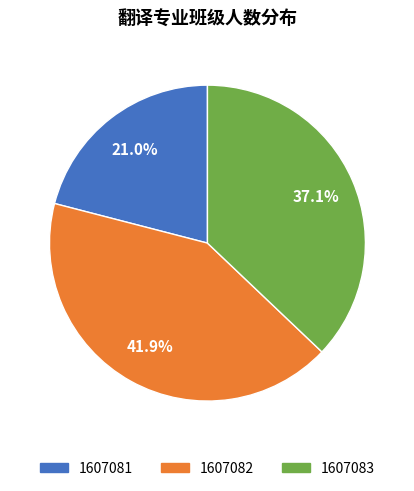

Is it true that 1607083 is 50% of the pie?

False